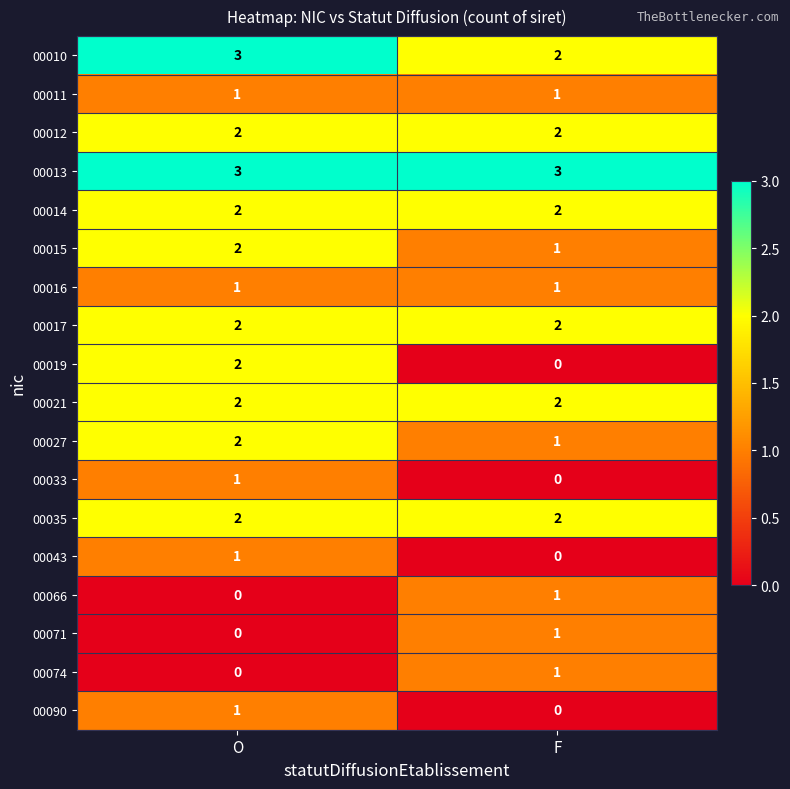

True or false: 00021 has a value of 2 at O.

True